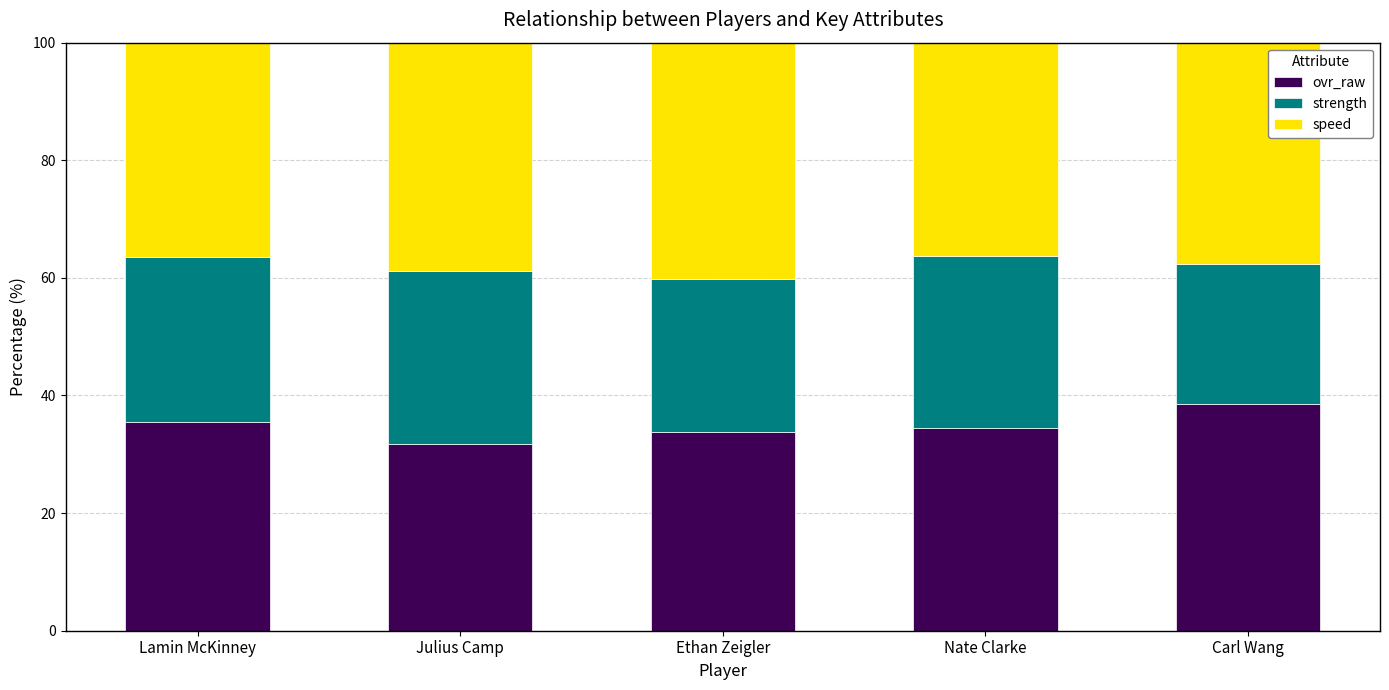

What is the total value across all series at Julius Camp?

100.0